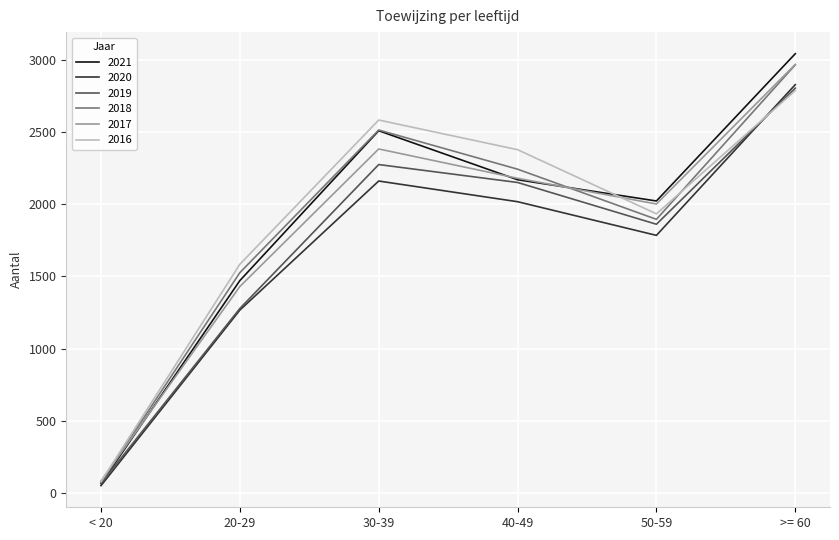

Is the value of 2016 at 40-49 greater than the value of 2021 at >= 60?

No